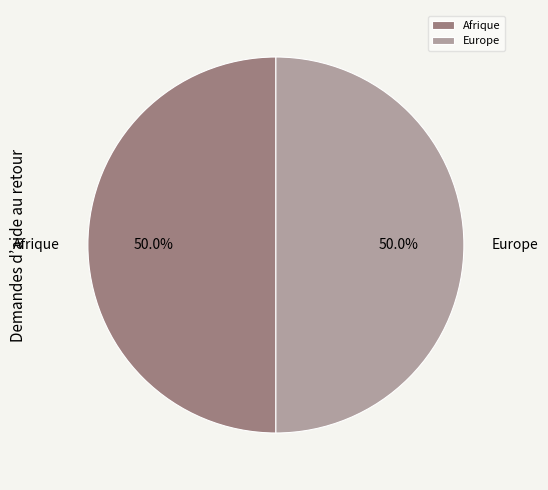

How much of the chart is everything except Afrique?

50.0%